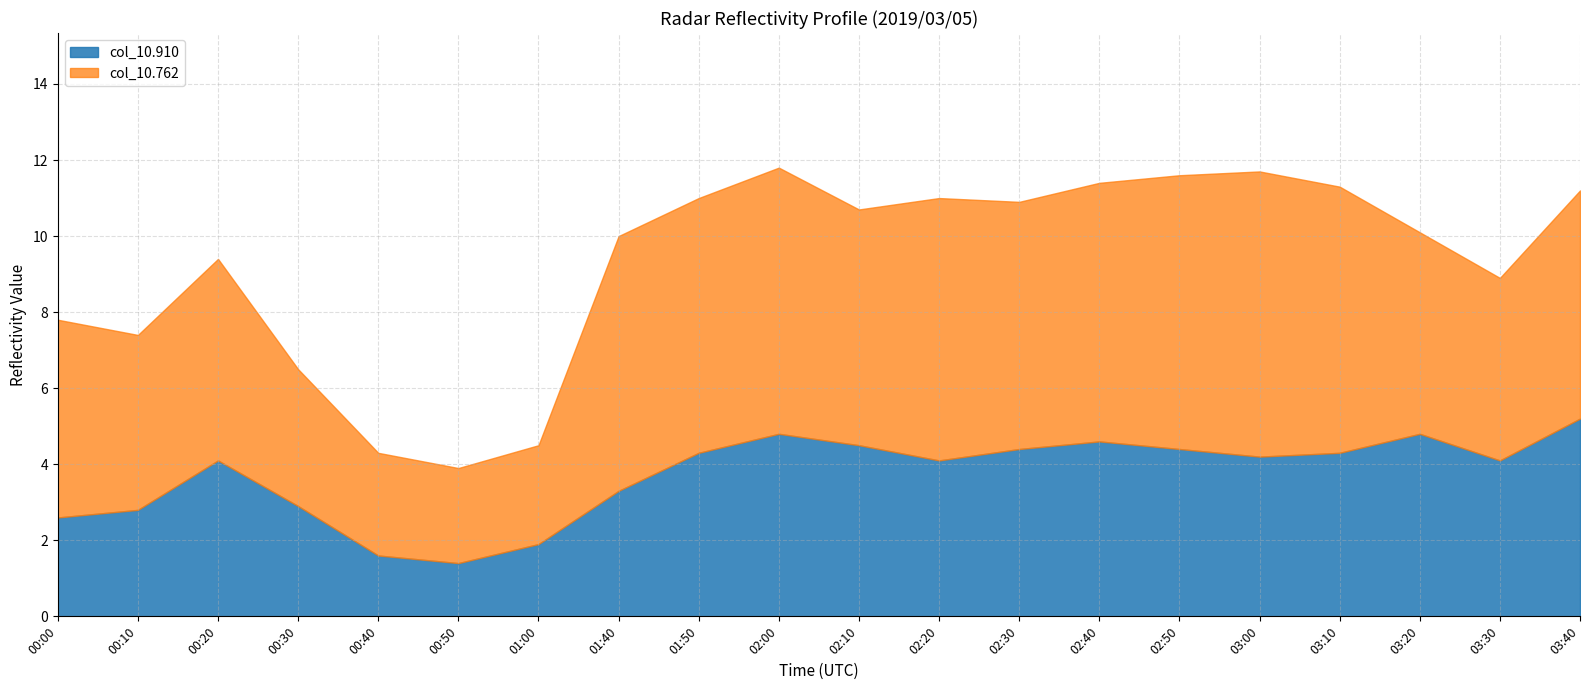

What is the smallest value displayed?

1.4